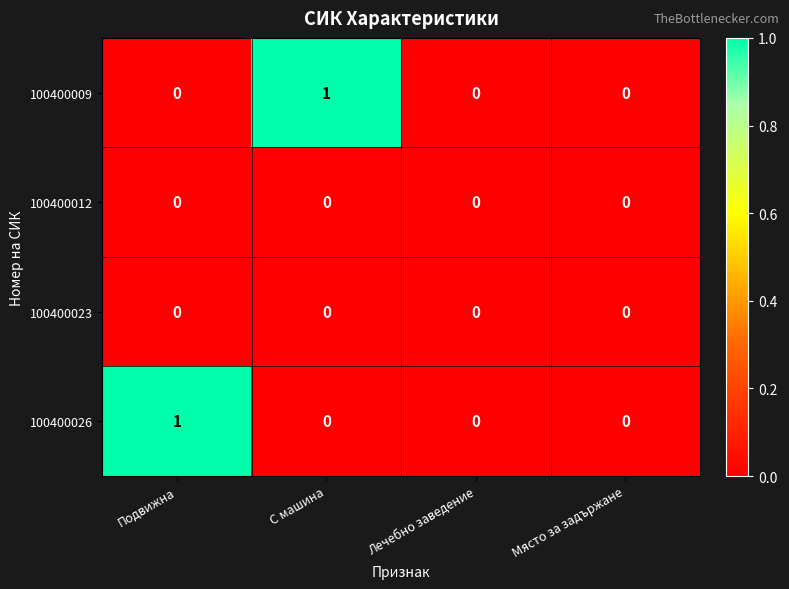

How many 100400009 values are between 0 and 1?

4